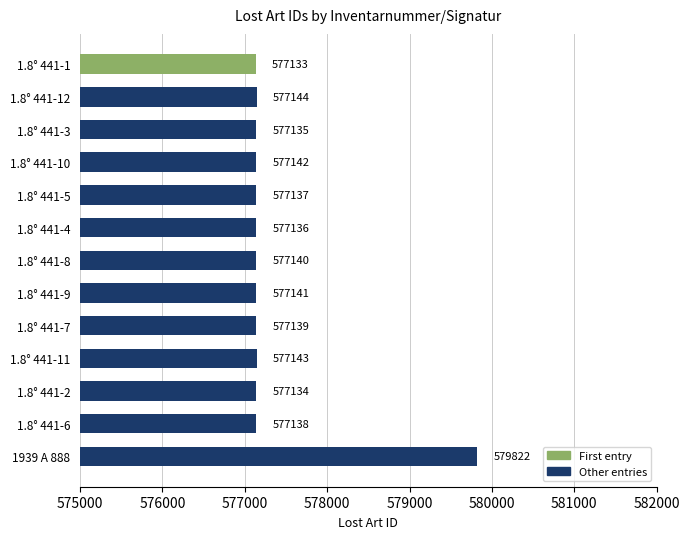

Does the chart contain stacked bars?

No